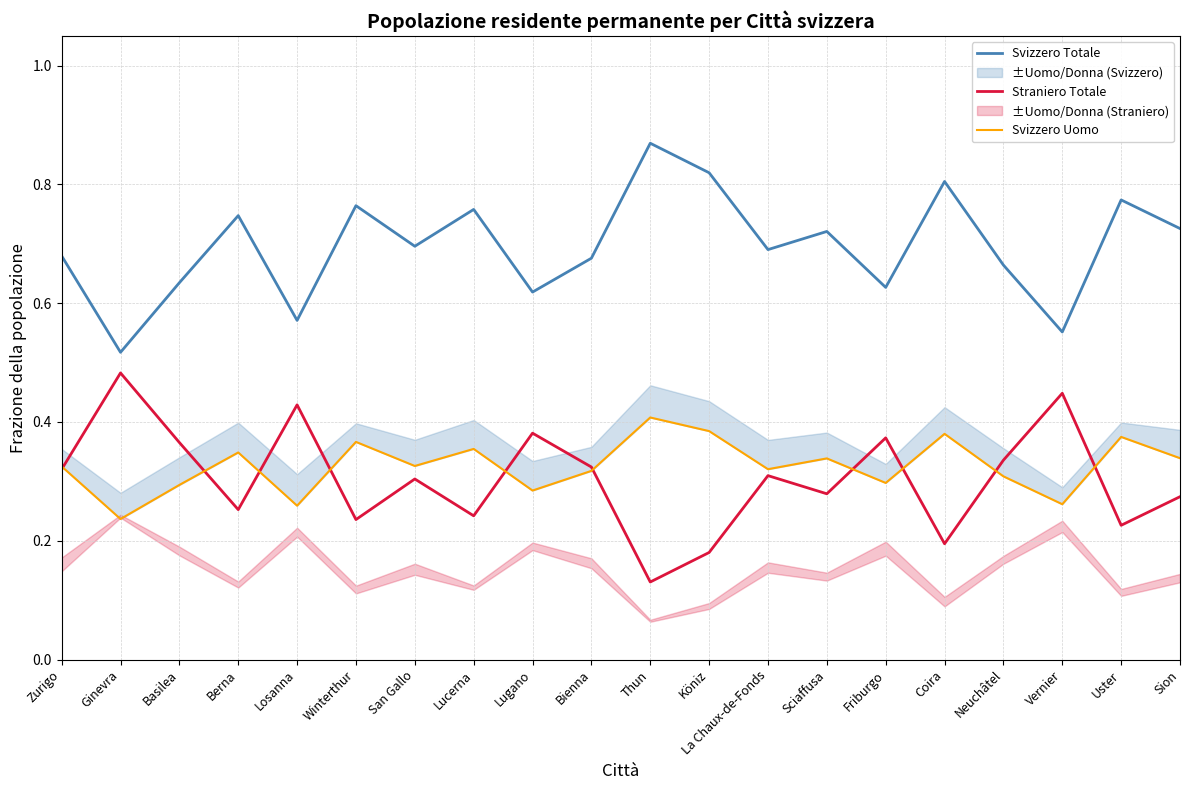

True or false: Svizzero Totale and Straniero Totale cross at least once.

False